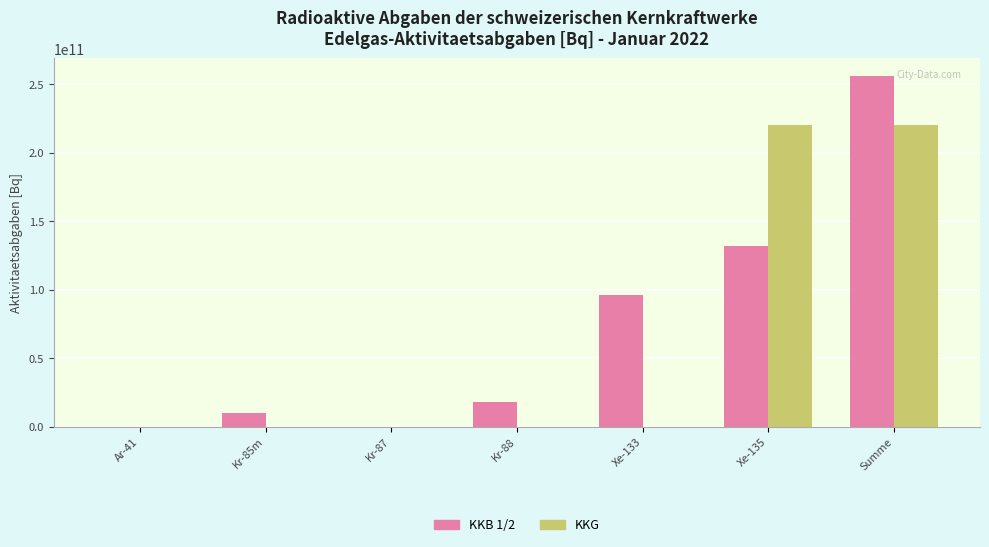

Between Xe-135 and Summe, which series saw the biggest shift?

KKB 1/2